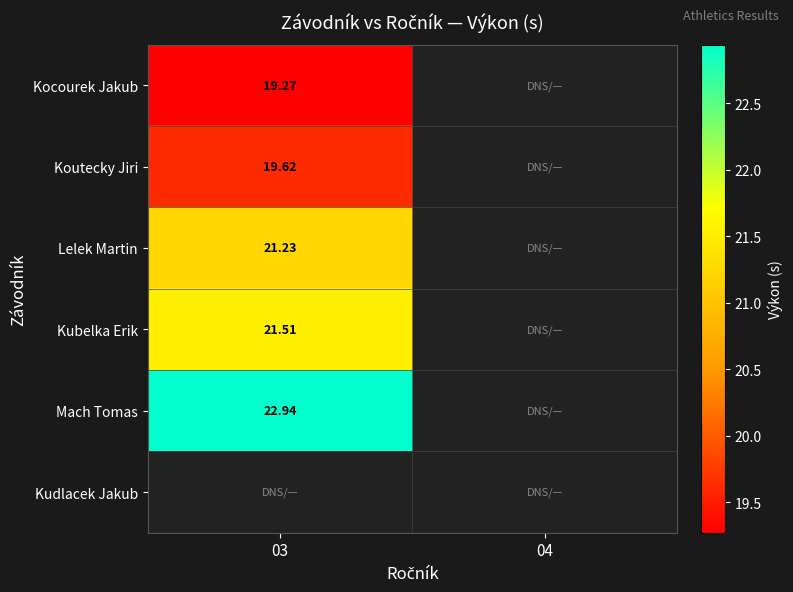

What is the difference between the highest and lowest values at 03?

3.7